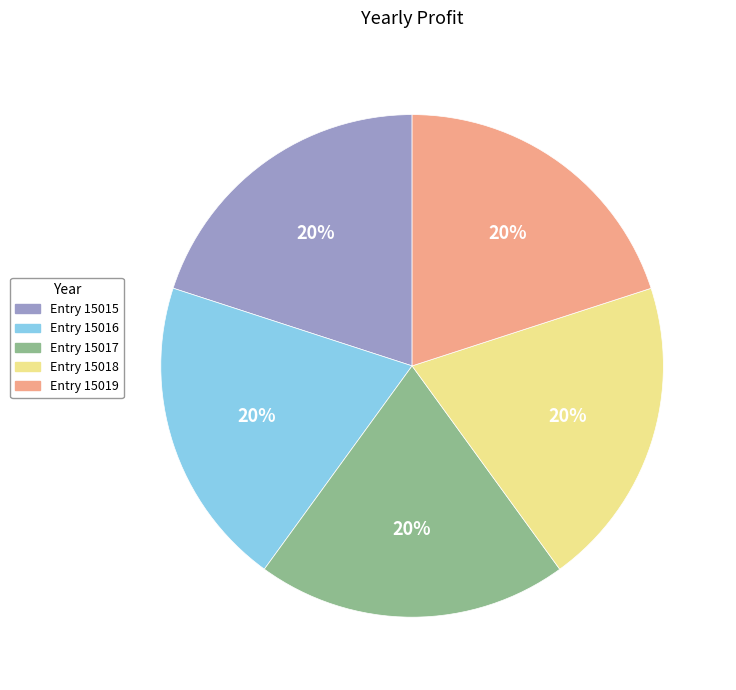

To the nearest percent, what percentage of the pie is Entry 15018?

20%